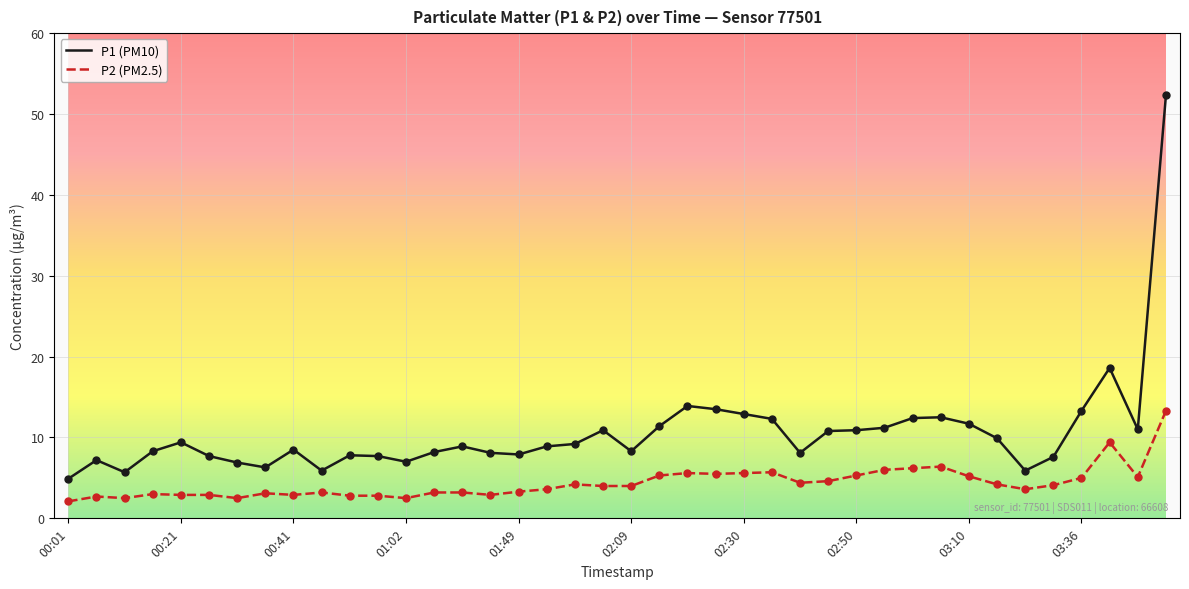

Which series has the widest spread of values?

P1 (PM10)